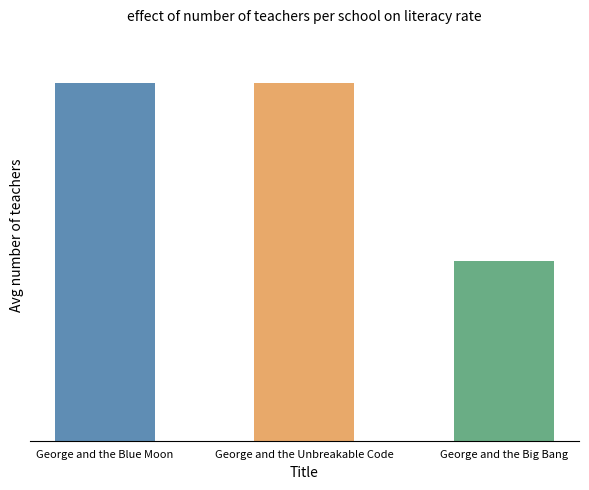

The value at George and the Big Bang is 124919481. True or false?

False